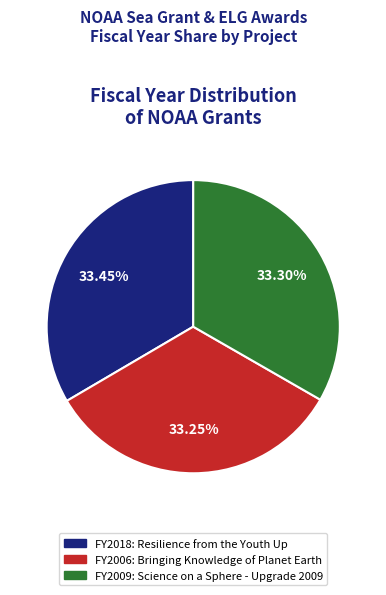

Does any single category account for the majority?

No